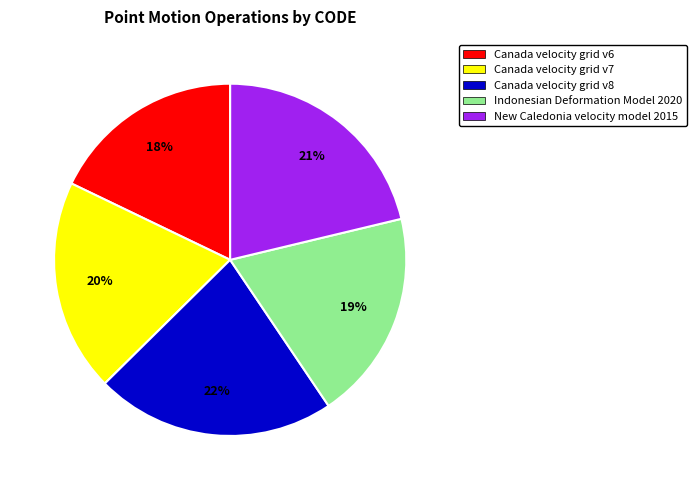

Is there any slice that represents more than half of the pie?

No